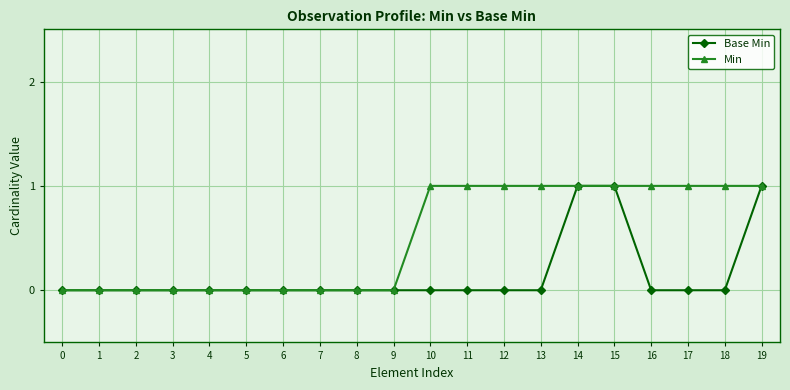

List the series in order of their overall mean, lowest first.

Base Min, Min